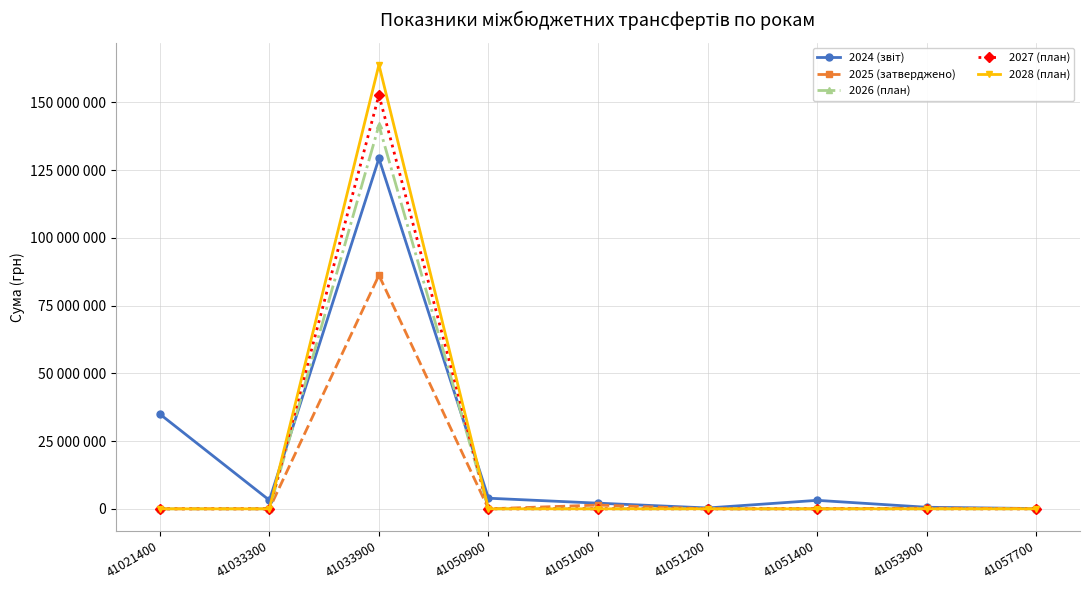

Which series ends up on top after the final intersection of 2027 (план) and 2024 (звіт)?

2024 (звіт)